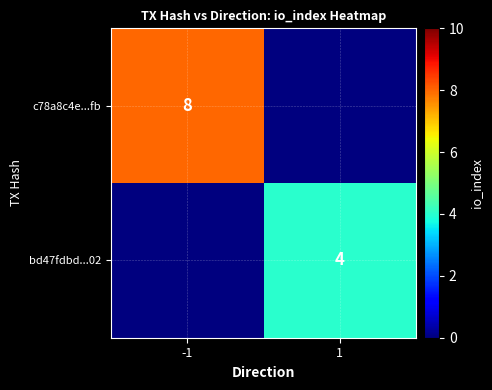

The value of c78a8c4e...fb at -1 is 8. True or false?

True